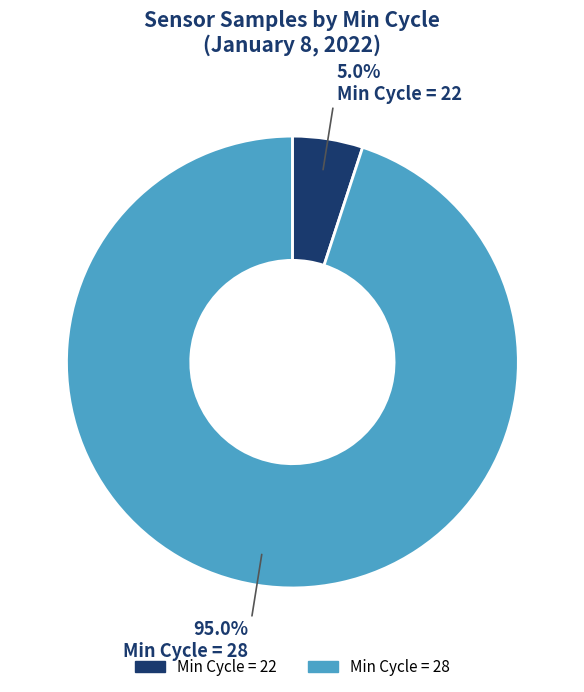

Which slice is the largest?

Min Cycle = 28